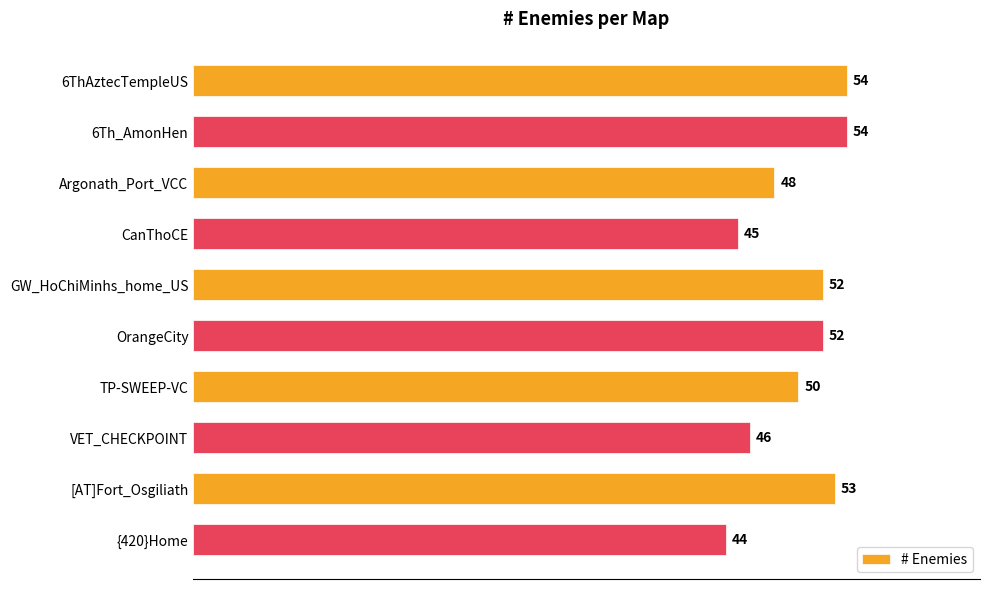

Read the value at {420}Home, to the nearest 5.

45